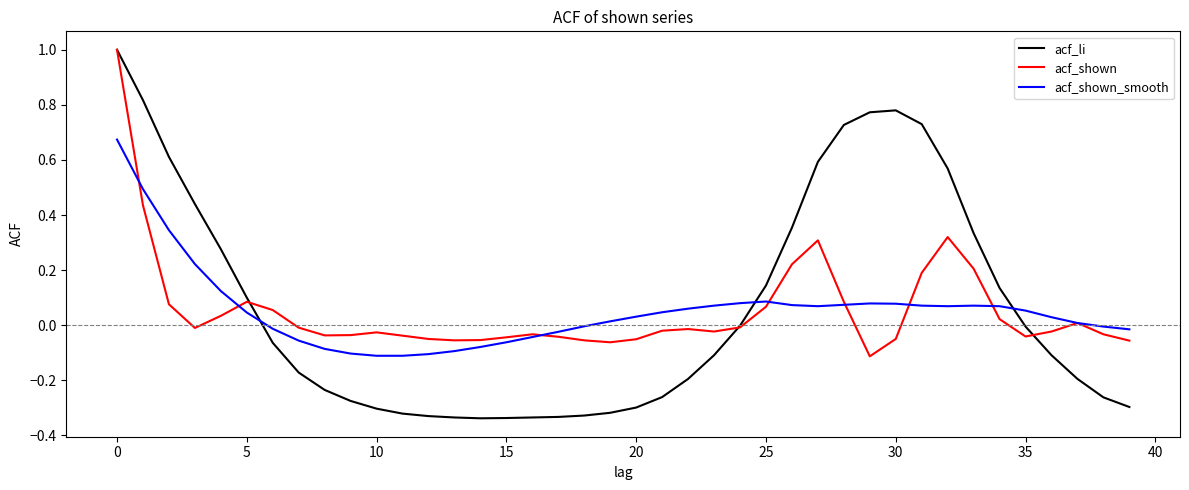

Which series has the largest range (max minus min)?

acf_li